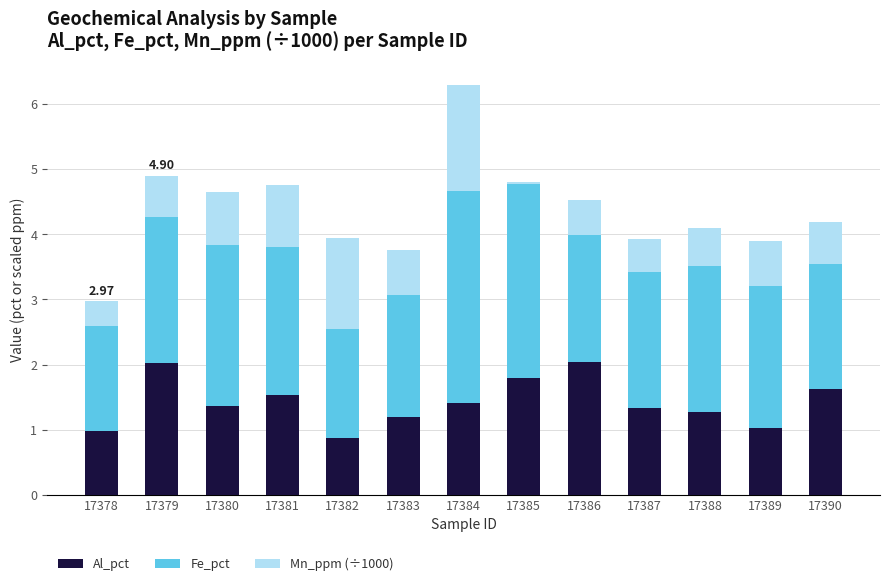

At which category is the sum across all series the highest?

17384